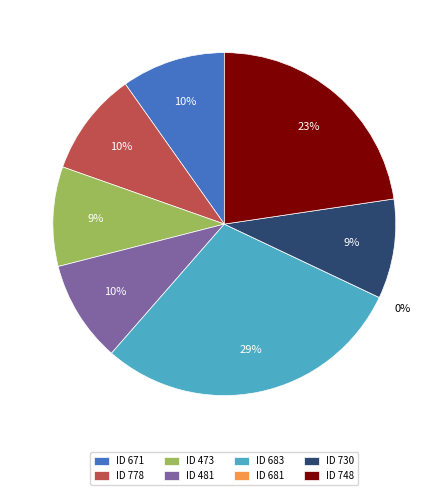

What is the smallest slice in the pie chart?

681